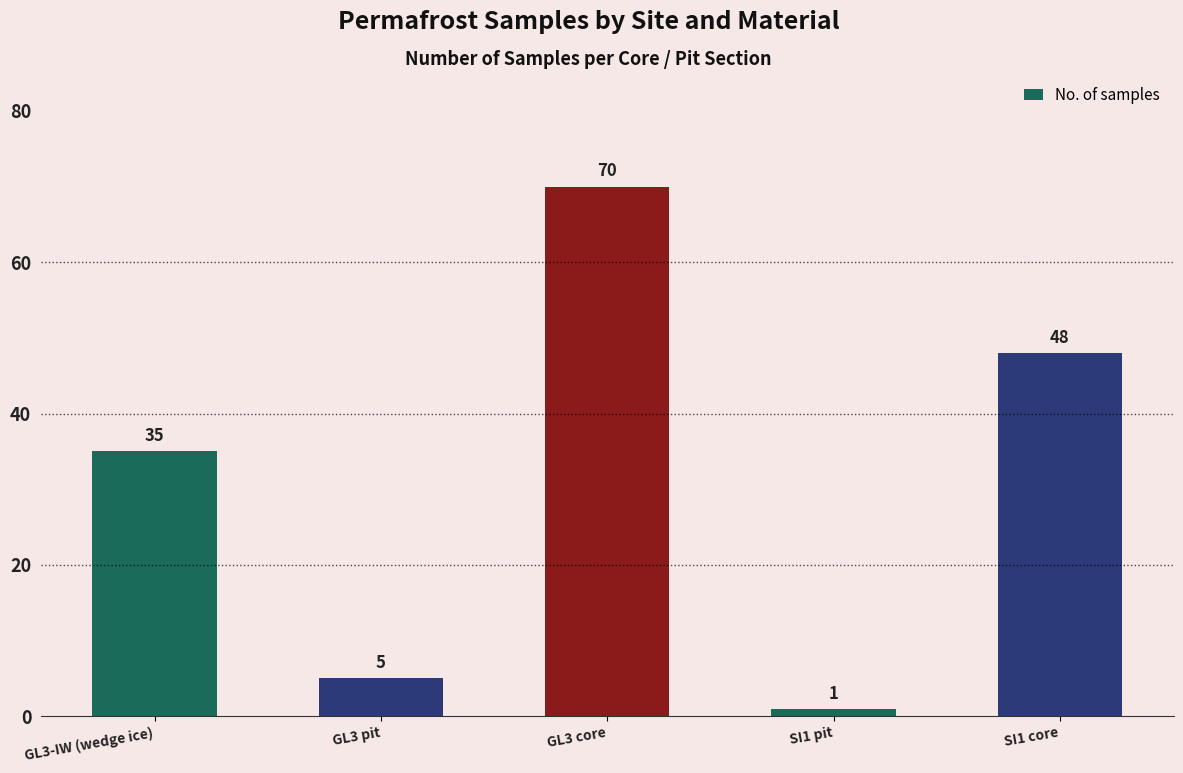

Which has a higher value, SI1 pit or SI1 core?

SI1 core